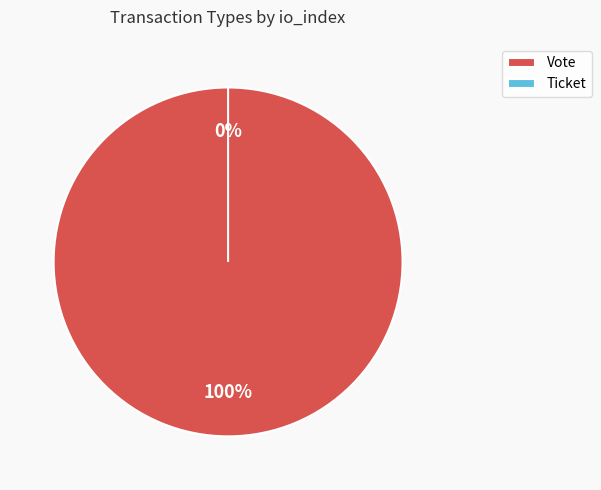

The Vote slice represents 99% of the pie. True or false?

False